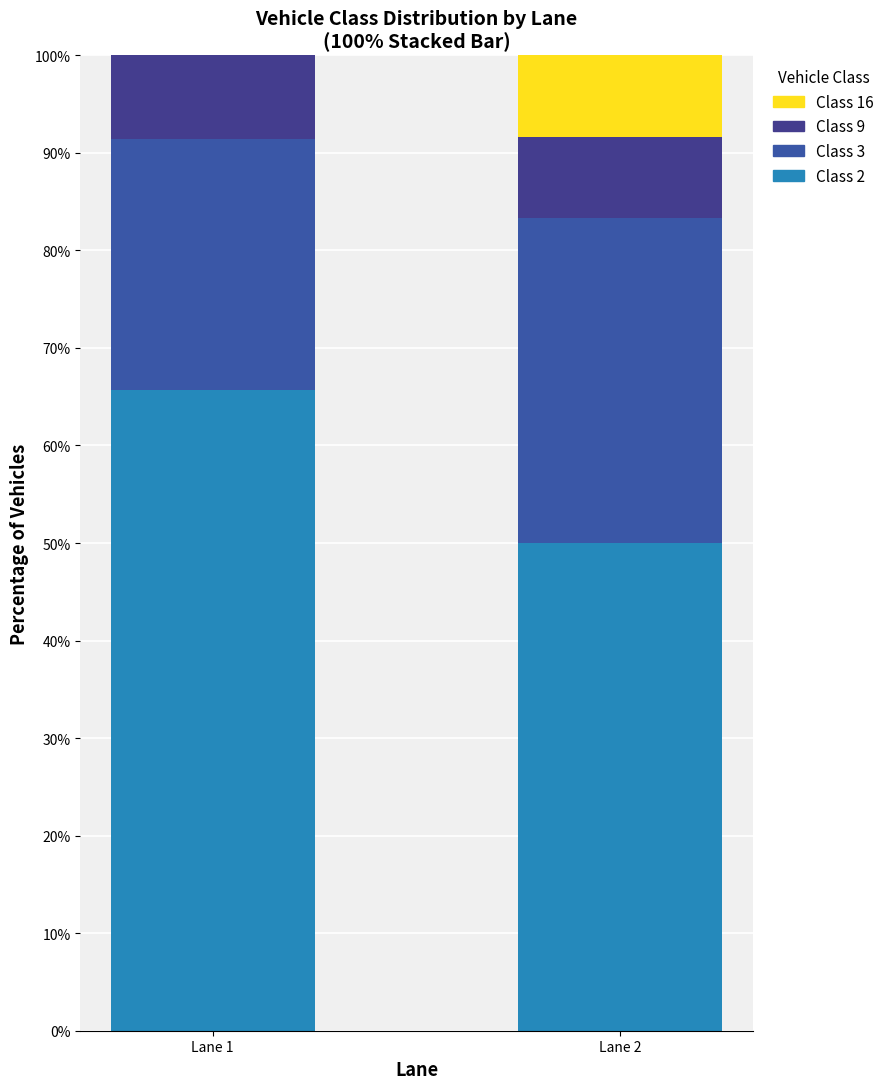

What is the sum of all Class 2 values?

115.7